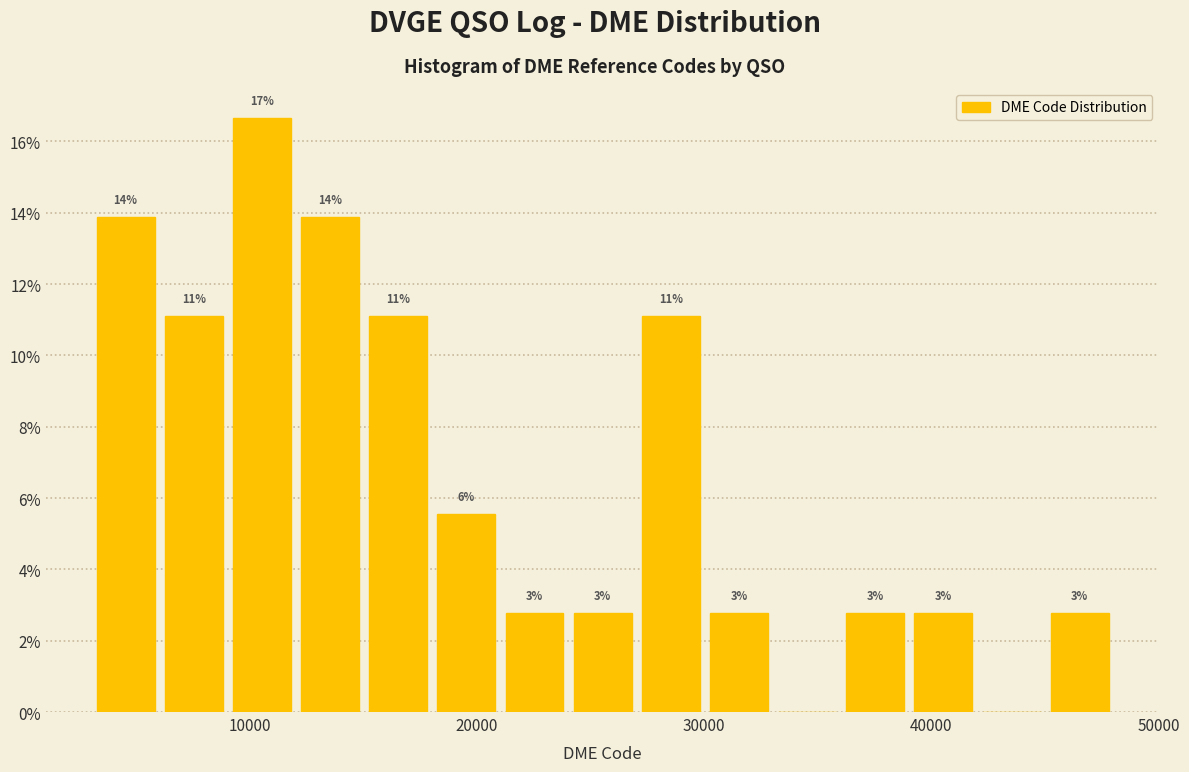

Read against the x-axis, roughly where is the centre of the tallest bar?

11000